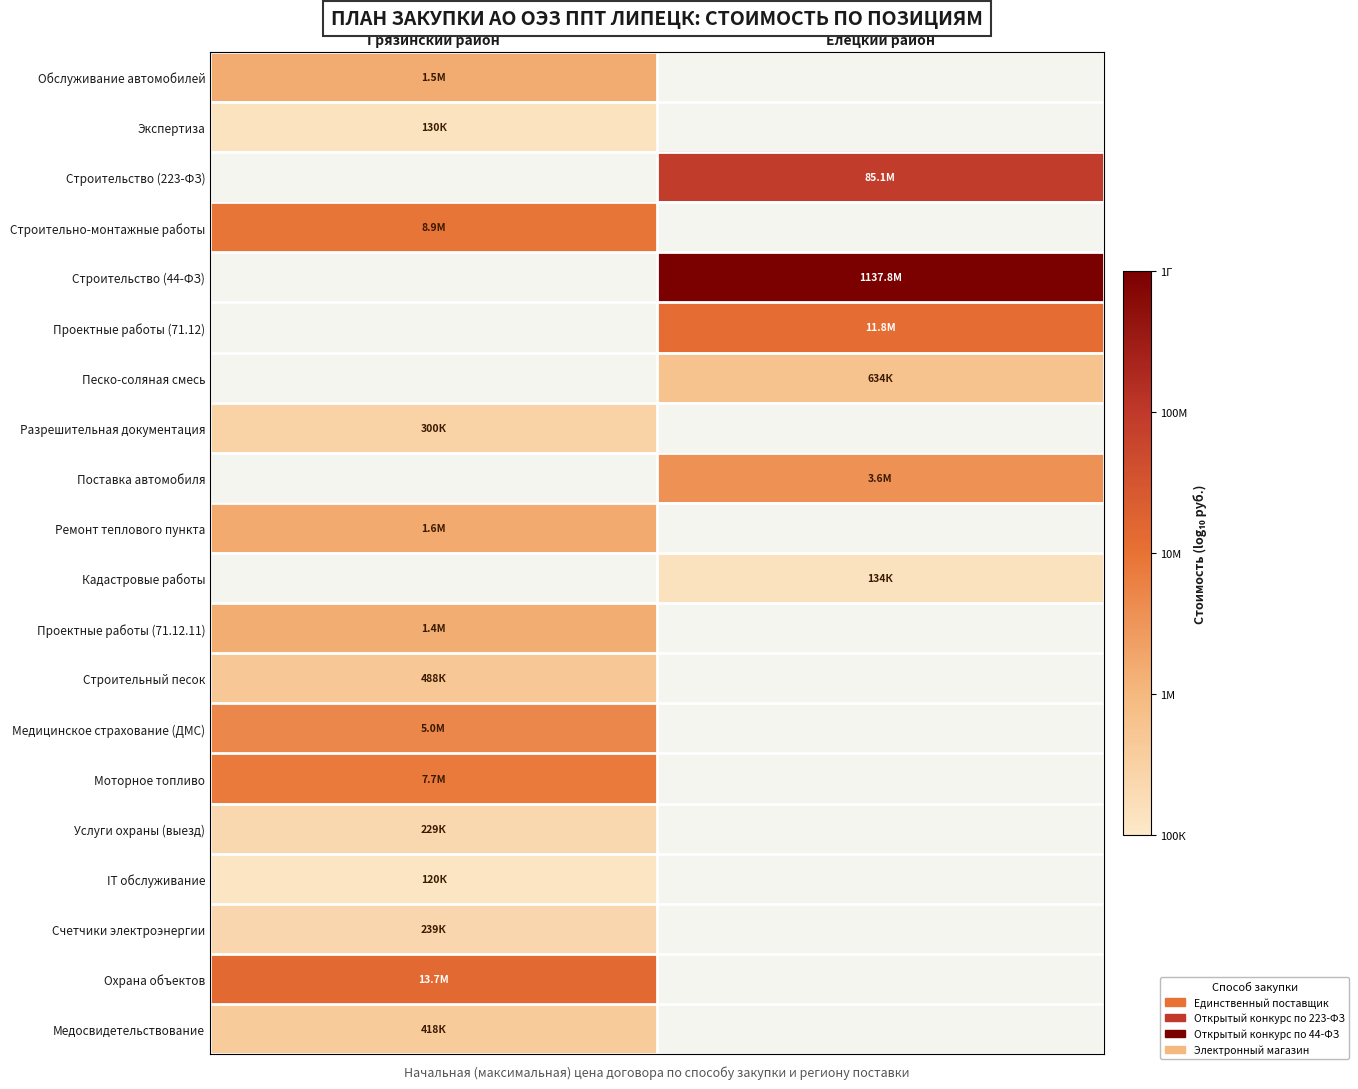

At which label does Поставка автомобиля first exceed 6?

Елецкий район